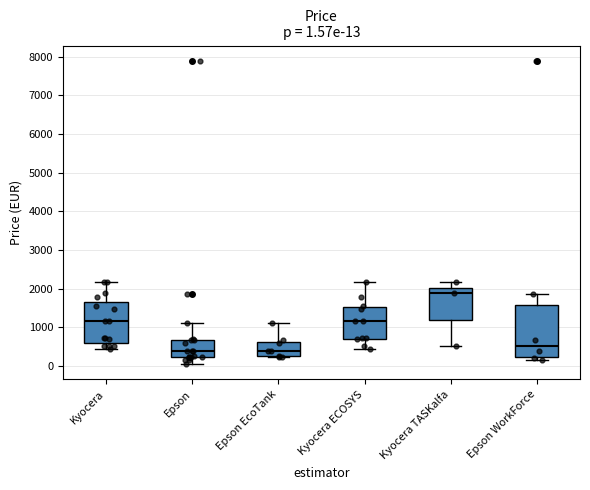

Comparing the boxes themselves (not the whiskers), which one is the tallest?

Epson WorkForce